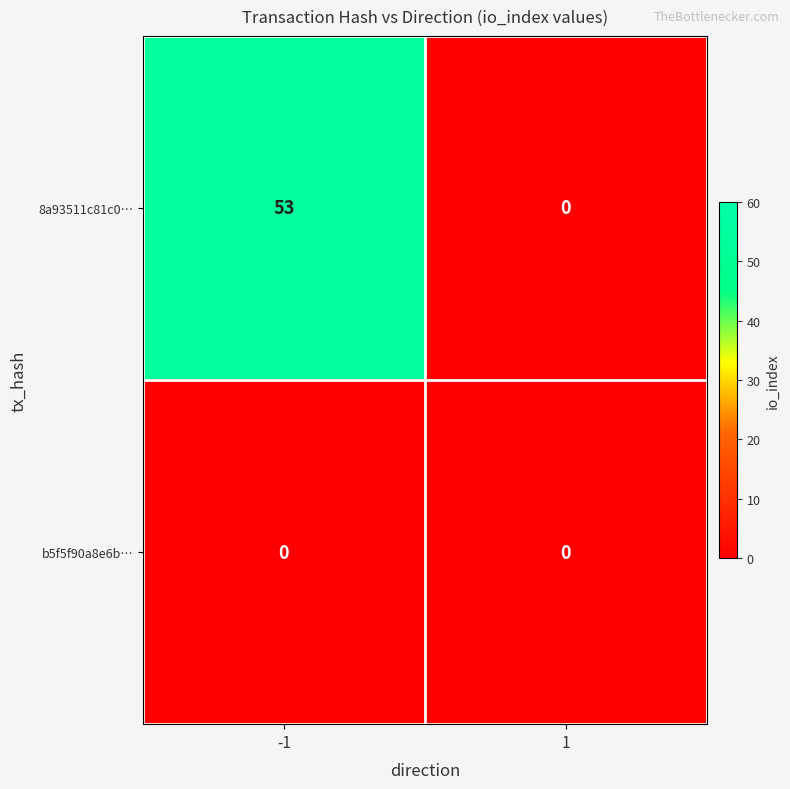

How many data points does each series have?

2